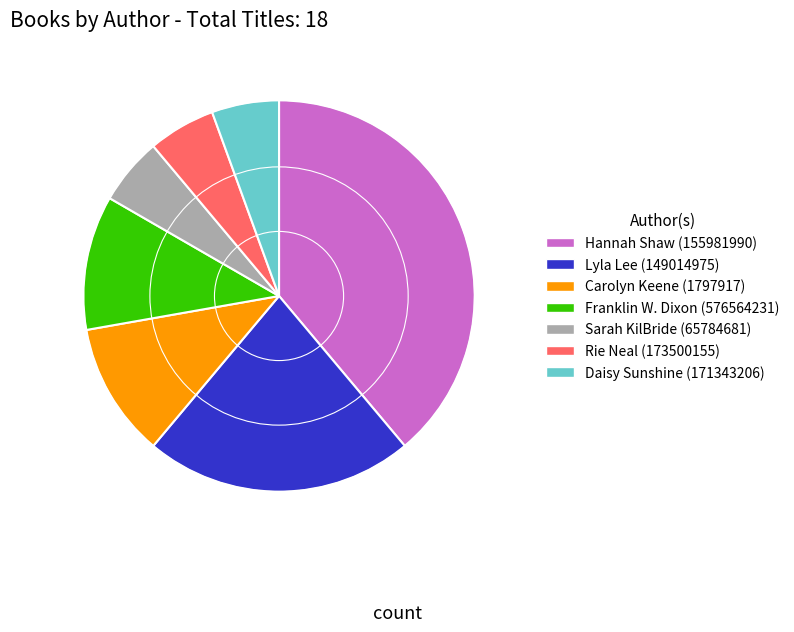

Does Rie Neal (173500155) represent more than half of the total?

No